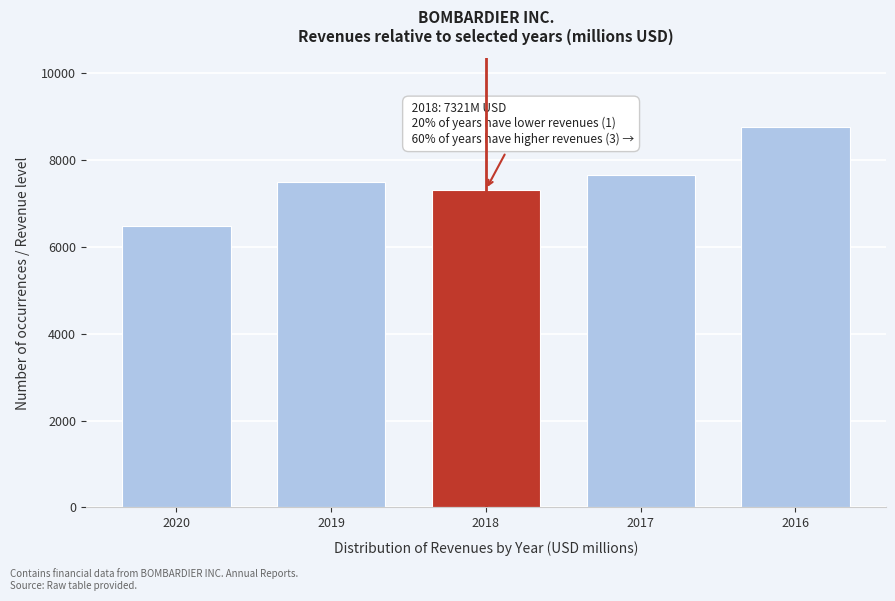

Reading left to right, transcribe all the data shown in this chart.

6487	7488	7321	7648	8765